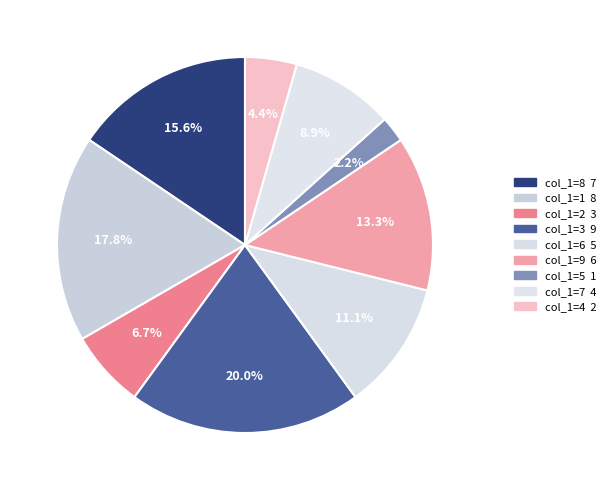

Which has a higher value, col_1=2 or col_1=7?

col_1=7